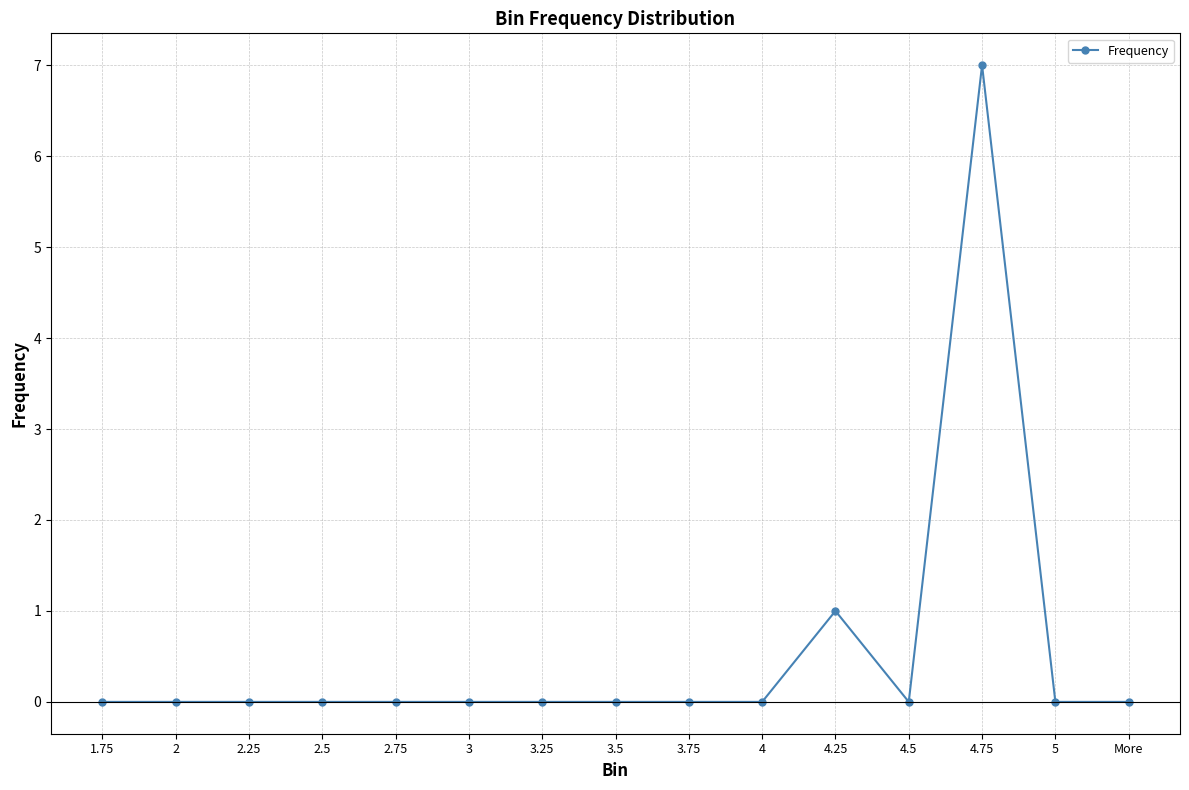

Reading left to right, list all the values displayed in this chart.

0	0	0	0	0	0	0	0	0	0	1	0	7	0	0